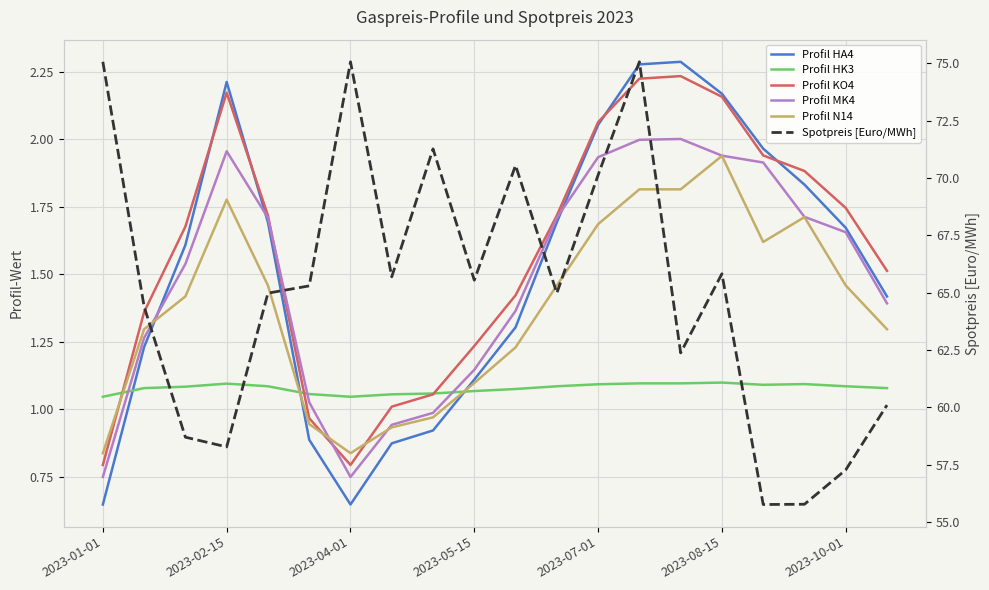

Reading left to right, extract all data points from this chart.

Profil HA4: 0.6	1.2	1.6	2.2	1.7	0.9	0.6	0.9	0.9	1.1	1.3	1.7	2.1	2.3	2.3	2.2	2.0	1.8	1.7	1.4
Profil HK3: 1.0	1.1	1.1	1.1	1.1	1.1	1.0	1.1	1.1	1.1	1.1	1.1	1.1	1.1	1.1	1.1	1.1	1.1	1.1	1.1
Profil KO4: 0.8	1.4	1.7	2.2	1.7	1.0	0.8	1.0	1.1	1.2	1.4	1.7	2.1	2.2	2.2	2.2	1.9	1.9	1.7	1.5
Profil MK4: 0.7	1.3	1.5	2.0	1.7	1.0	0.7	0.9	1.0	1.1	1.4	1.7	1.9	2.0	2.0	1.9	1.9	1.7	1.7	1.4
Profil N14: 0.8	1.3	1.4	1.8	1.5	0.9	0.8	0.9	1.0	1.1	1.2	1.5	1.7	1.8	1.8	1.9	1.6	1.7	1.5	1.3
Spotpreis [Euro/MWh]: 75.1	64.4	58.7	58.3	65.0	65.3	75.1	65.7	71.3	65.5	70.6	65.0	70.1	75.1	62.4	65.8	55.8	55.8	57.3	60.1